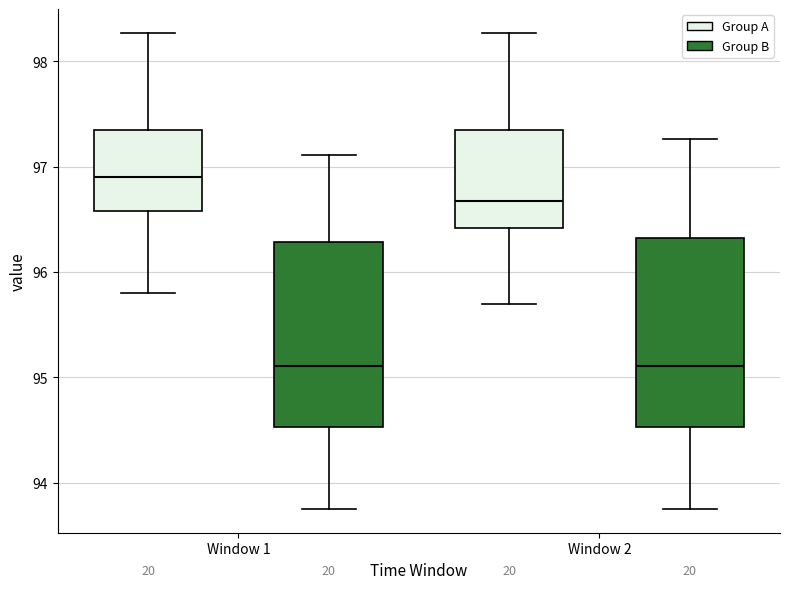

Reading left to right, read every box against the y-axis: the position of its median line, the range the box covers, and the ends of its whiskers. The values are not printed on the chart, so give them approximately, as read against the axis.

Window 1 (Group A): median 96.9, box 96.6 to 97.3, whiskers 95.8 to 98.3
Window 1 (Group B): median 95.1, box 94.5 to 96.3, whiskers 93.8 to 97.1
Window 2 (Group A): median 96.7, box 96.4 to 97.3, whiskers 95.7 to 98.3
Window 2 (Group B): median 95.1, box 94.5 to 96.3, whiskers 93.8 to 97.3